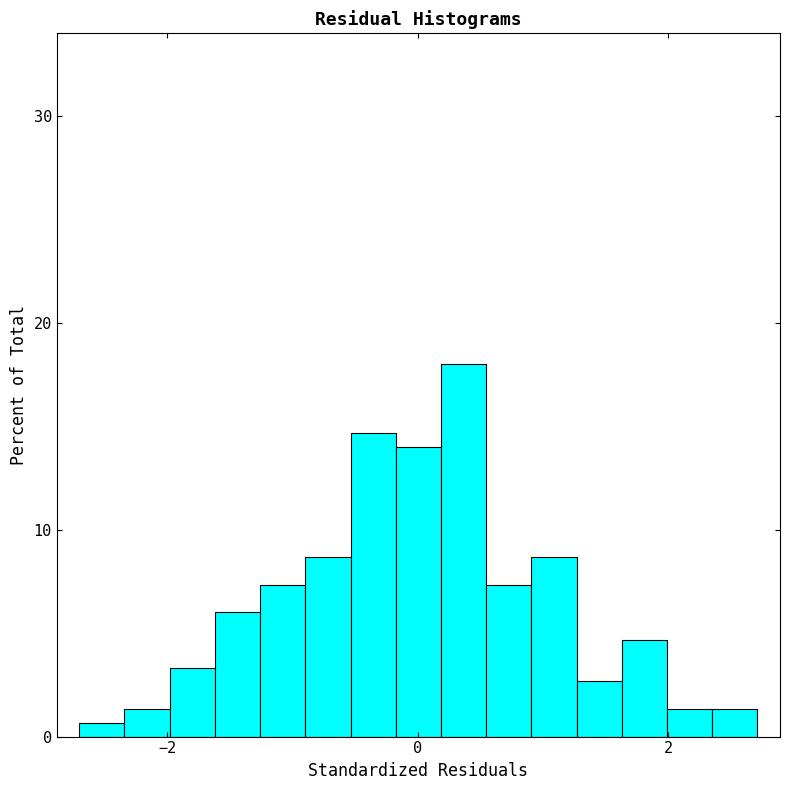

Around what value on the x-axis is the tallest bar? Give the approximate position of its centre, as read against the axis.

0.4